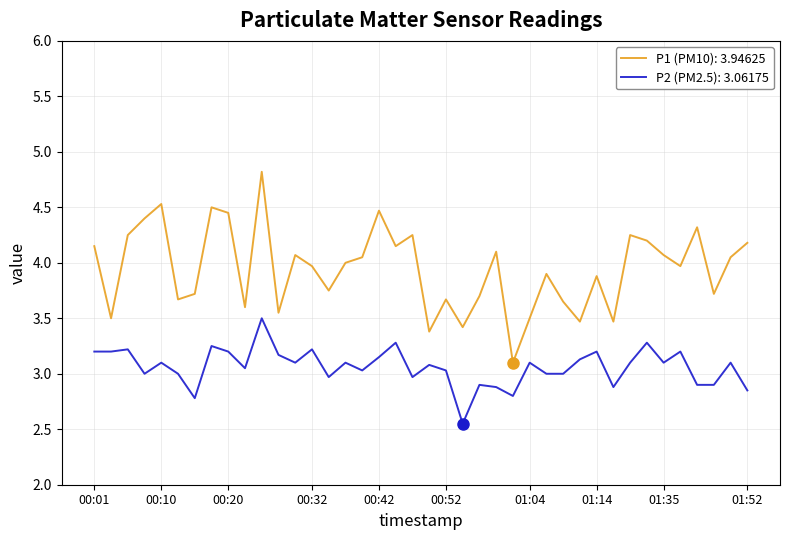

What is the greatest value displayed?

4.8